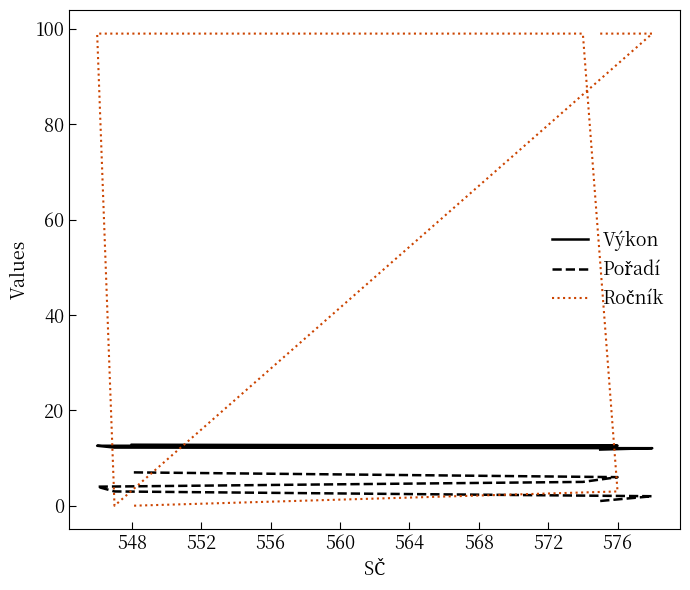

At which category is the sum across all series the highest?

560